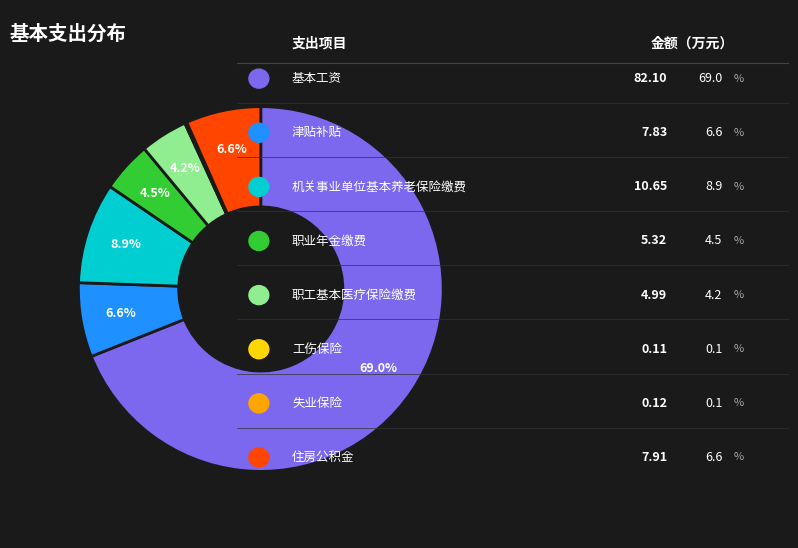

Does any single category account for the majority?

Yes